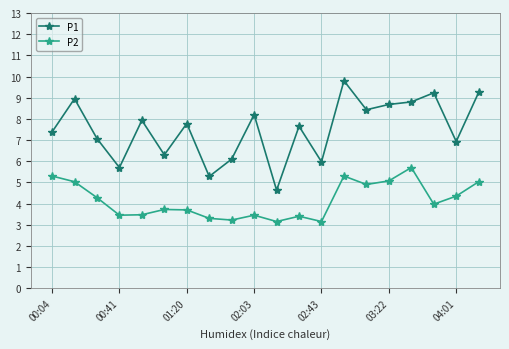

What are all the series names shown in the legend?

P1, P2